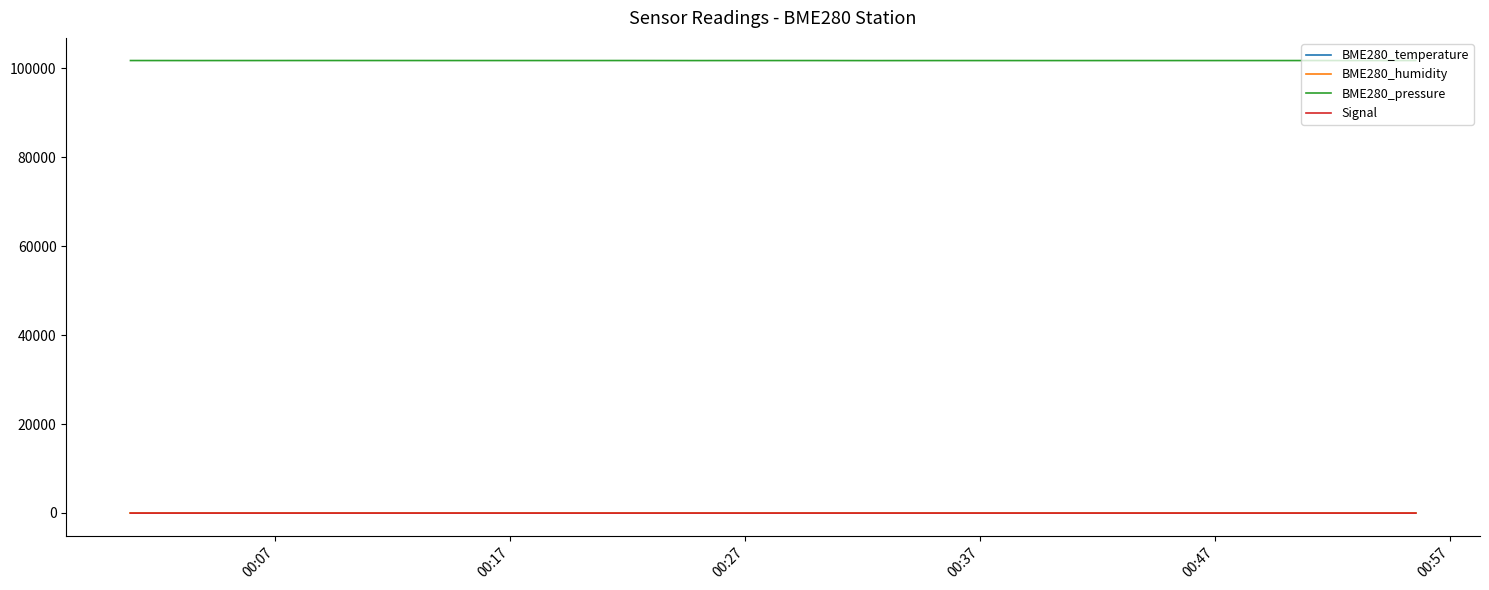

True or false: BME280_pressure and BME280_humidity cross at least once.

False